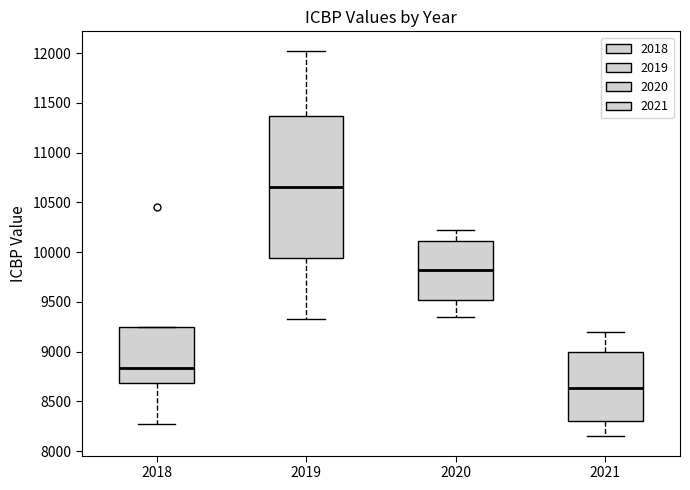

Where does the median line of the box at x = 2020 sit on the y-axis? The values are not printed on the chart, so give them approximately, as read against the axis.

9850